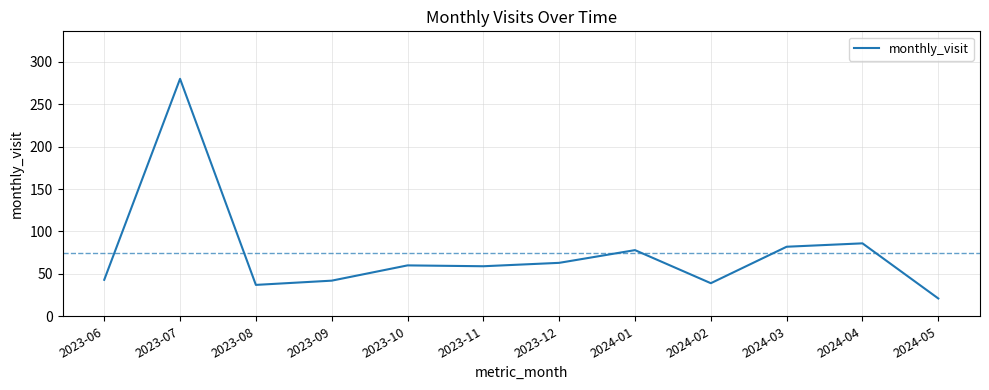

What is the approximate value at 2024-01, to the nearest 5?

80